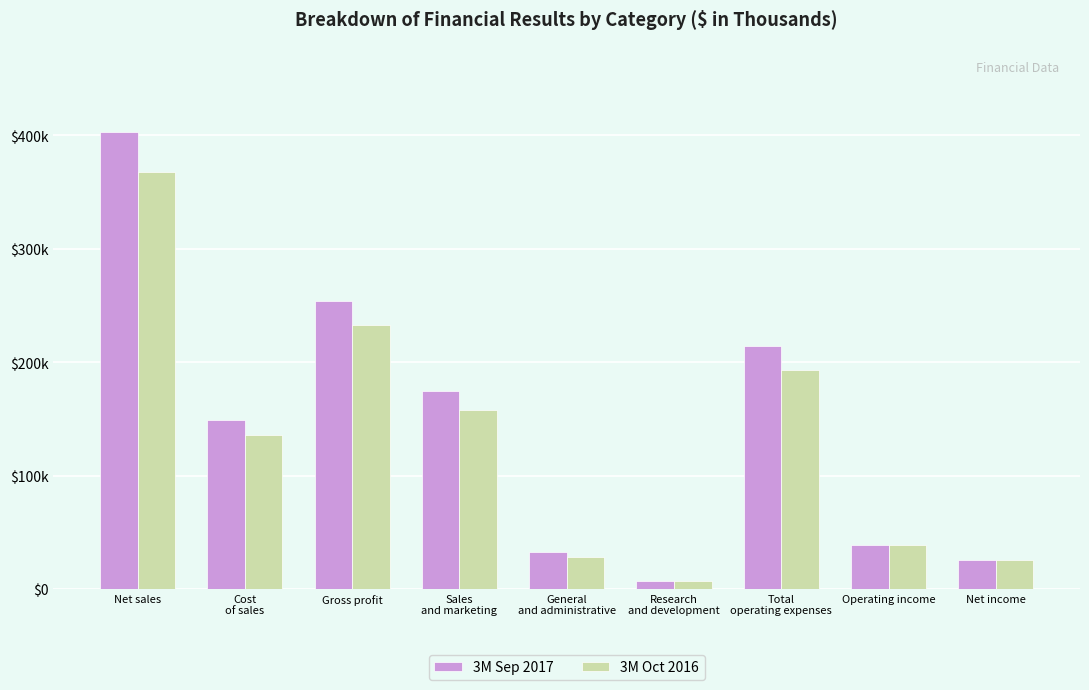

Is it true that 3M Oct 2016 equals 77743 at Cost
of sales?

False